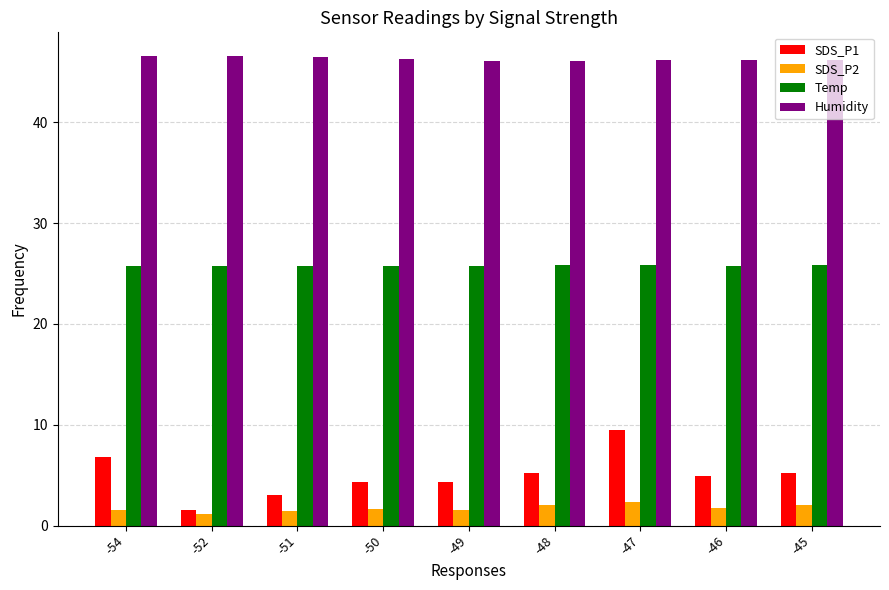

What value does the SDS_P2 series have at -46?

1.7